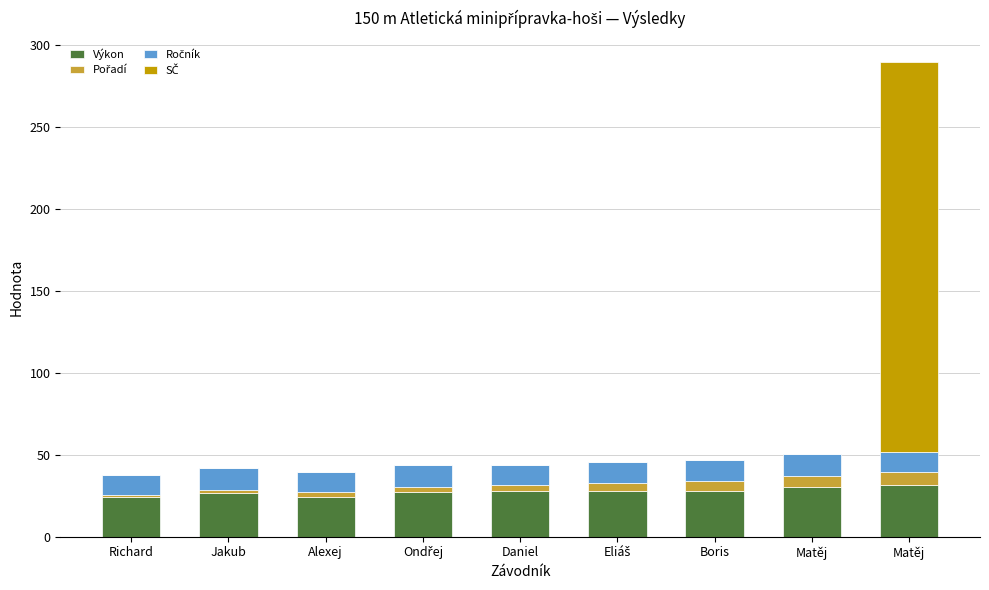

What is the label of the 9th bar from the right?

Richard